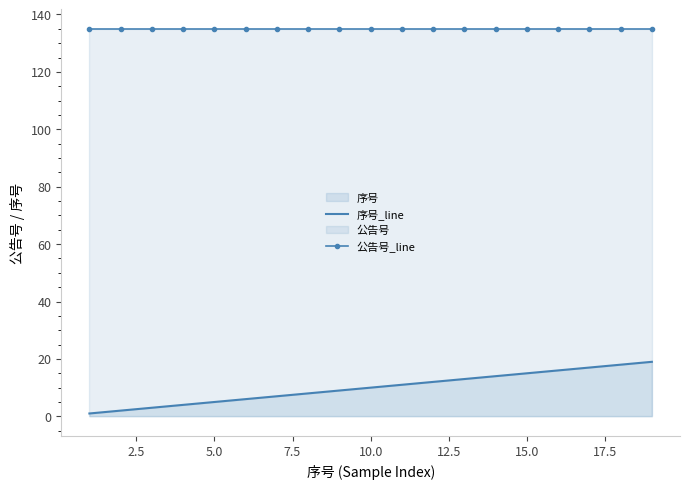

Which series has the largest total across all categories?

公告号_line